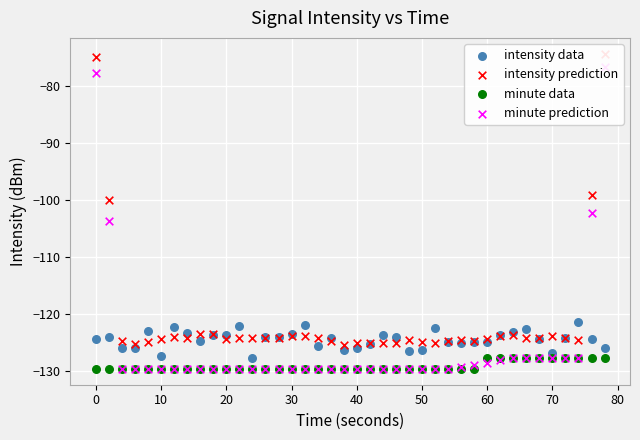

Which series has the largest Y range (max minus min)?

minute prediction